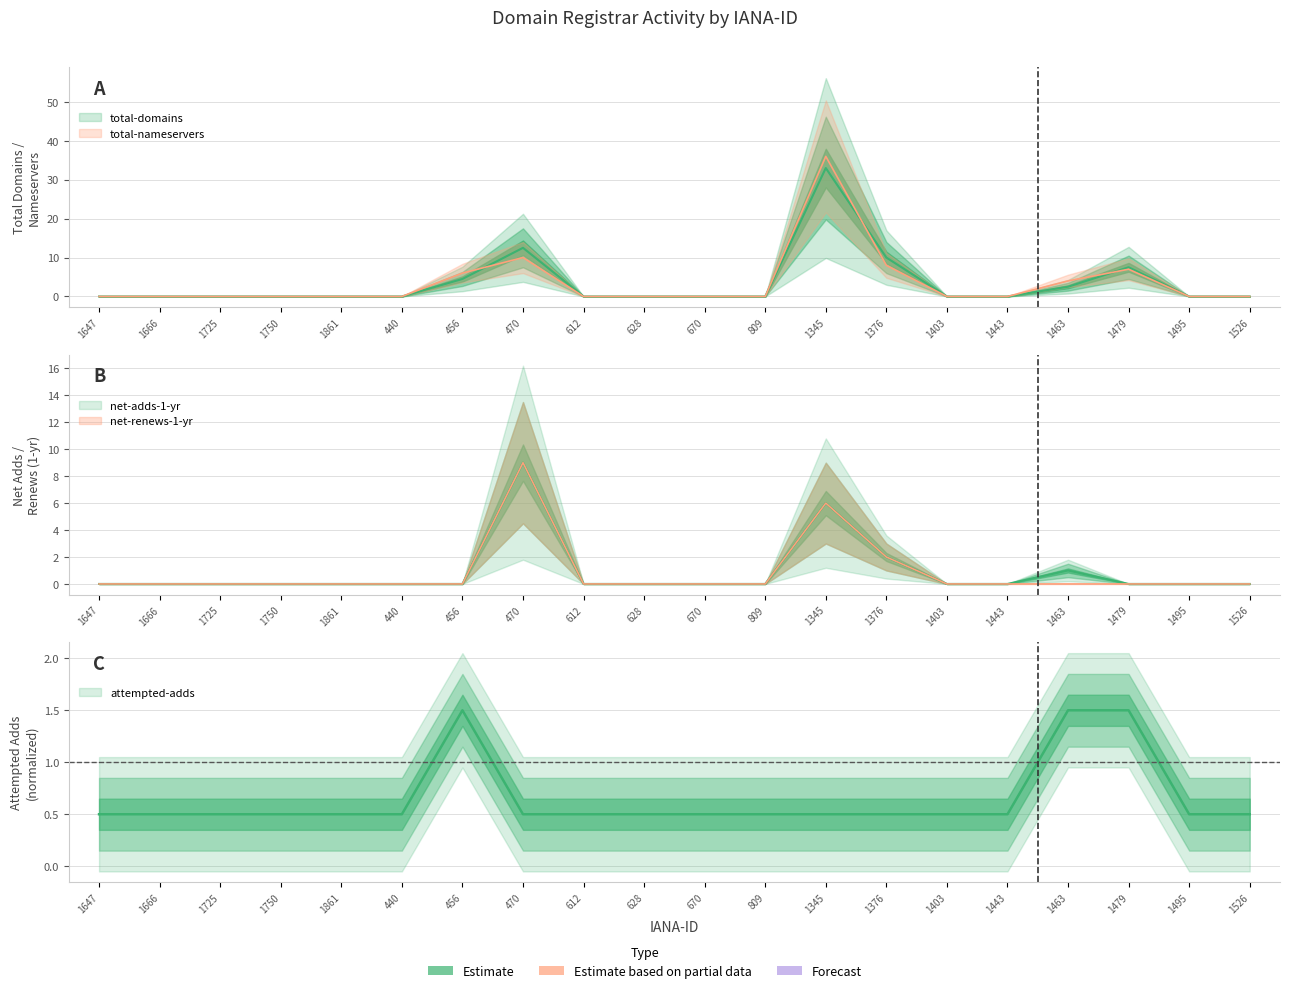

What is the sum of all attempted-adds values?

13.0